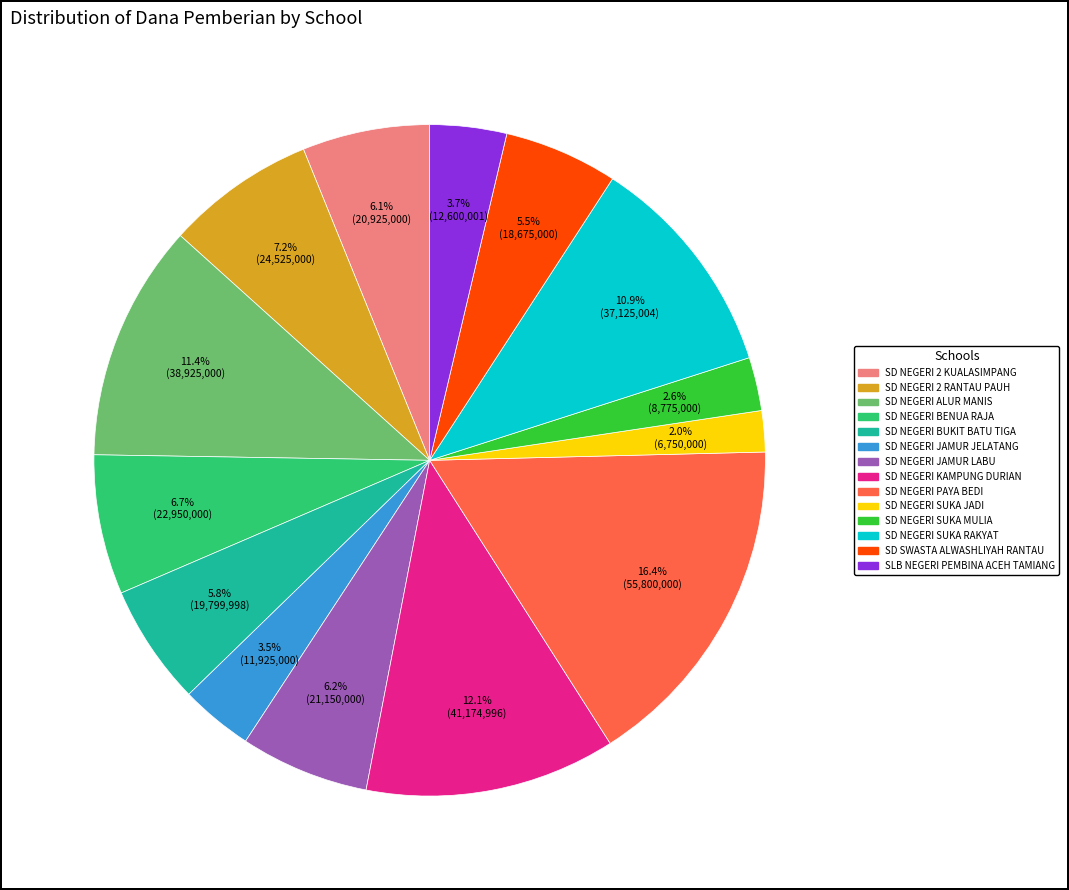

Count the number of slices in the pie.

14